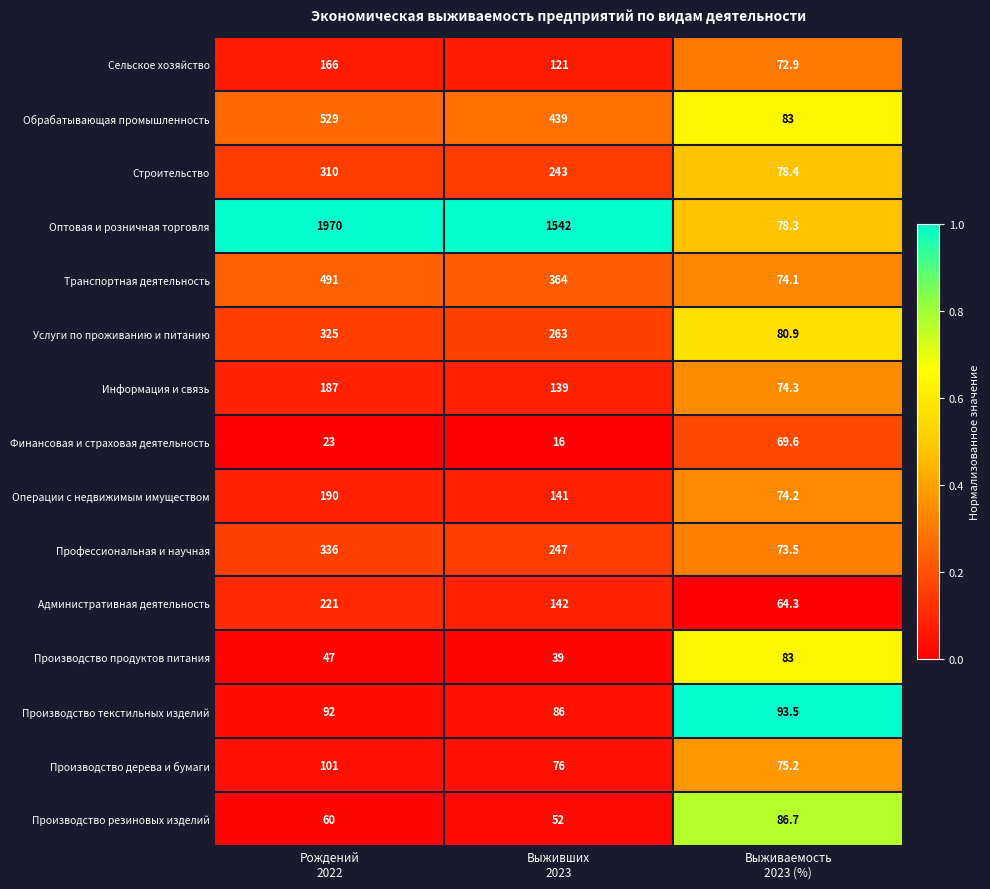

Count the number of data series in this chart.

15